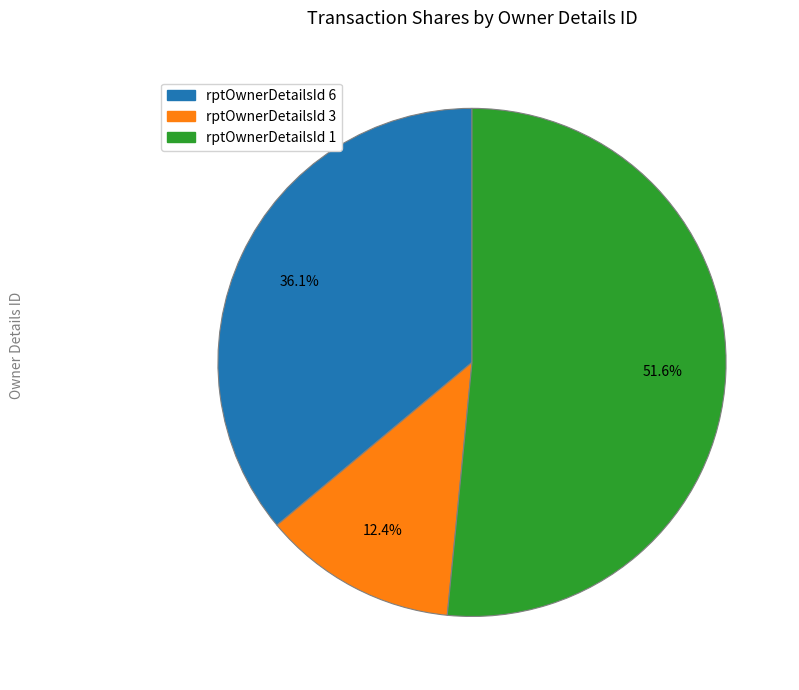

Is there a majority slice in this chart?

Yes